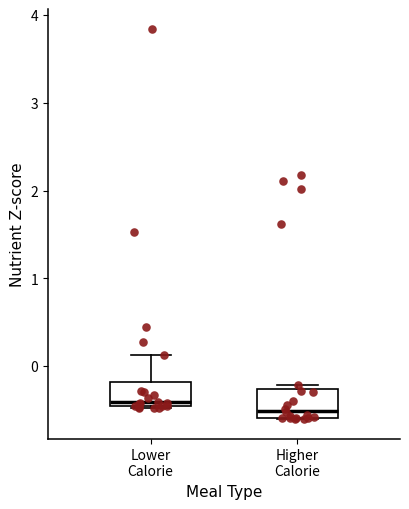

Reading left to right, read every box against the y-axis: the position of its median line, the range the box covers, and the ends of its whiskers. The values are not printed on the chart, so give them approximately, as read against the axis.

Lower Calorie: median -0.4, box -0.5 to -0.2, whiskers -0.5 to 0.1
Higher Calorie: median -0.5, box -0.6 to -0.3, whiskers -0.6 to -0.2